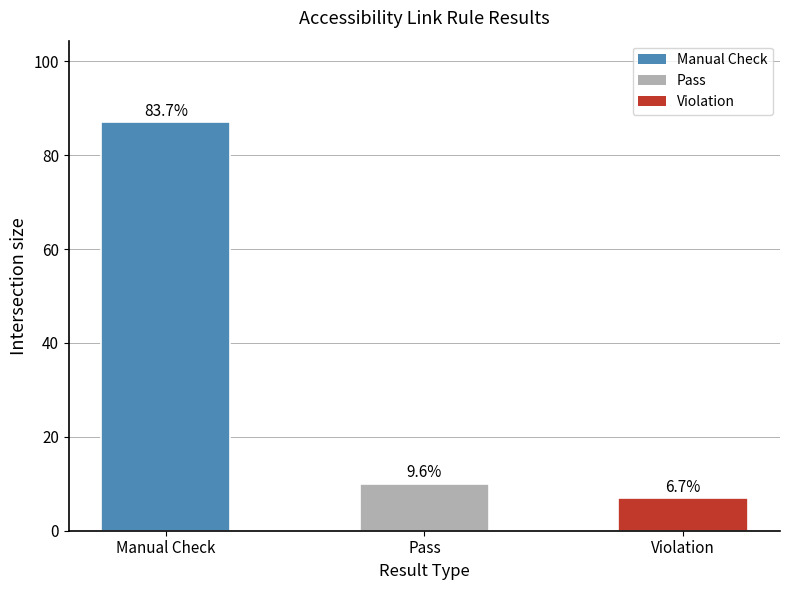

How many bars are there in total?

3